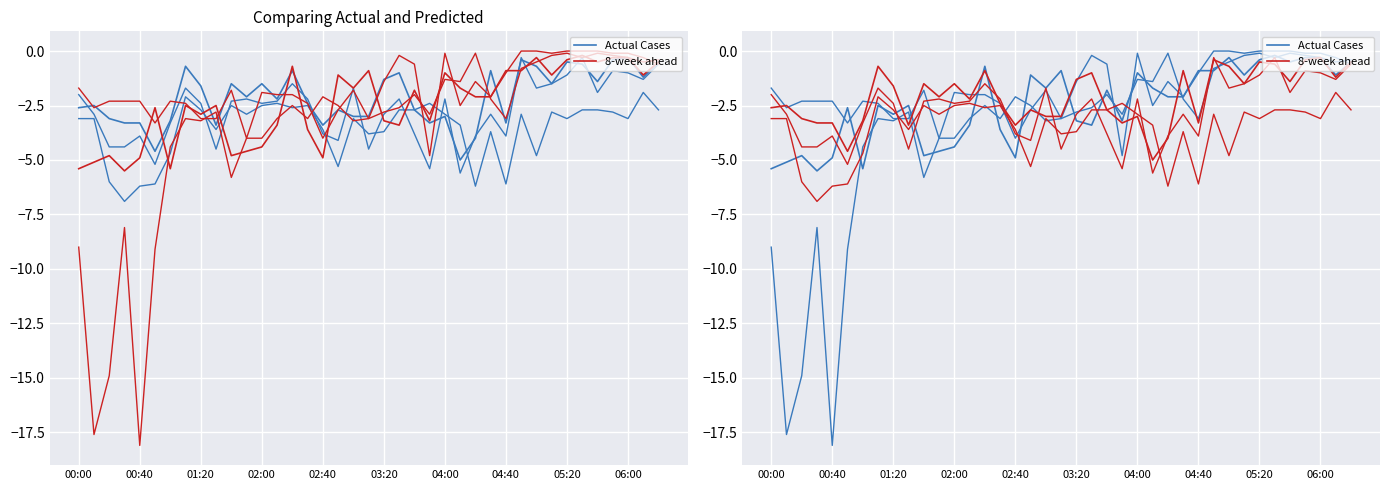

What are all the series names shown in the legend?

Actual Cases, 8-week ahead